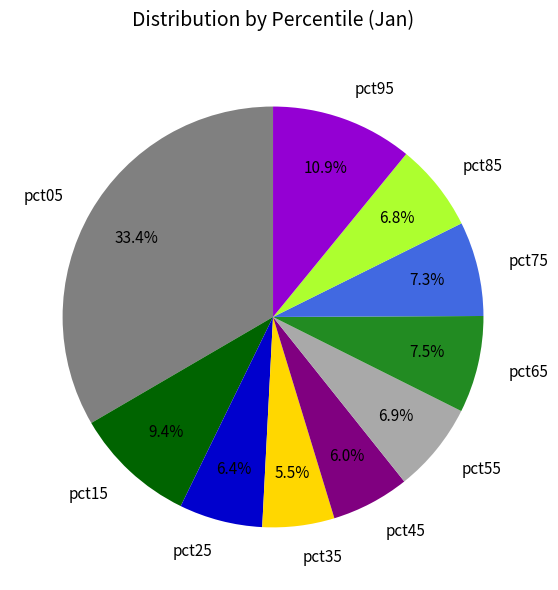

Combined, do pct75 and pct25 account for over 50%?

No